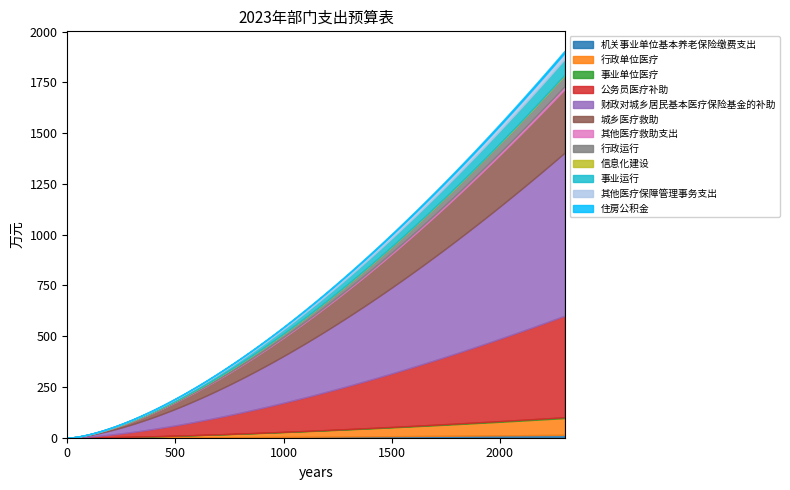

What is the approximate value at 事业运行?

76.2